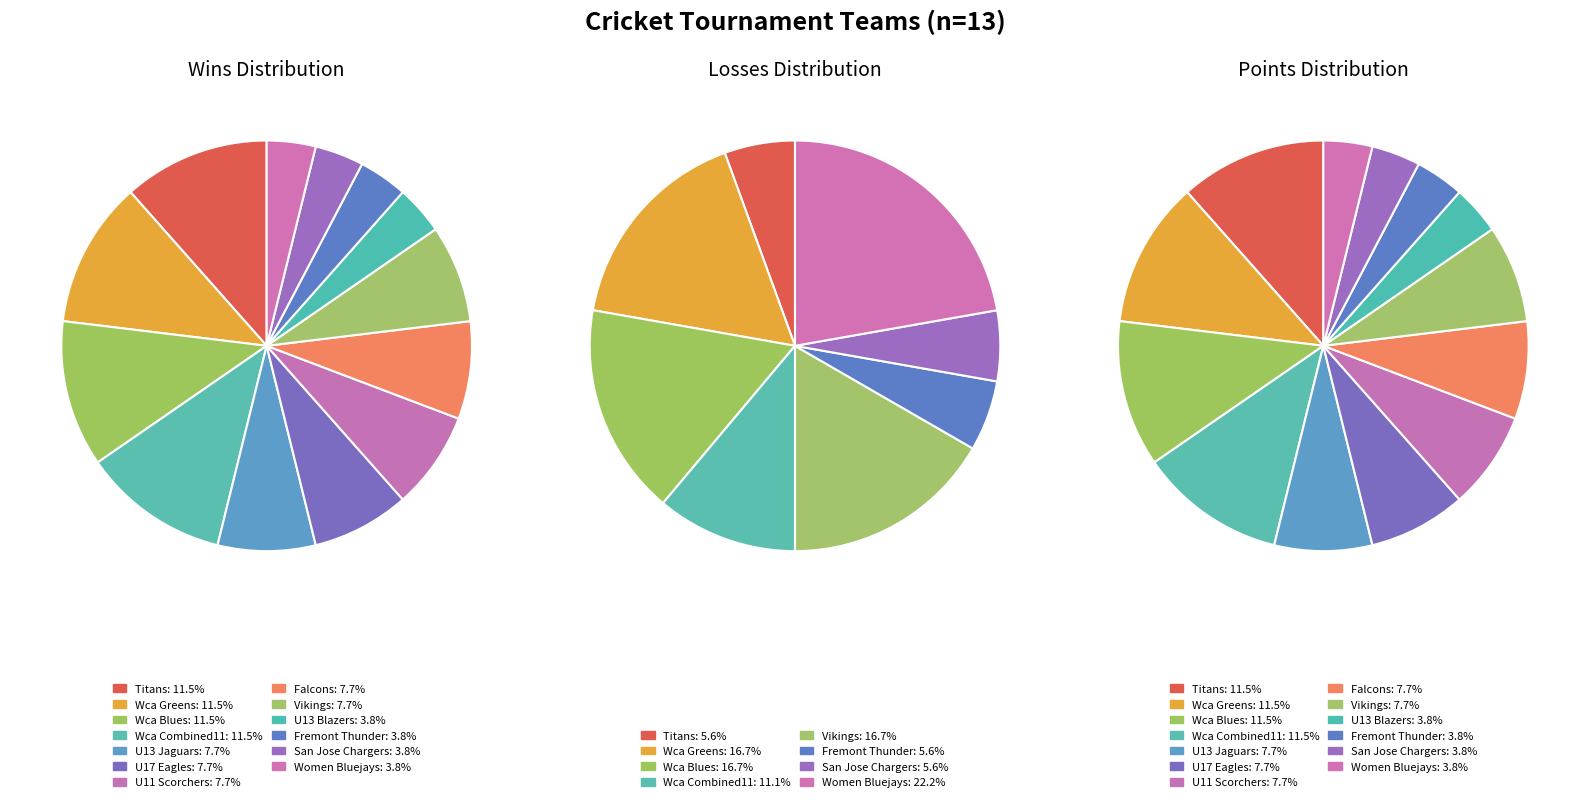

The U11 Scorchers slice represents 8% of the pie. True or false?

True